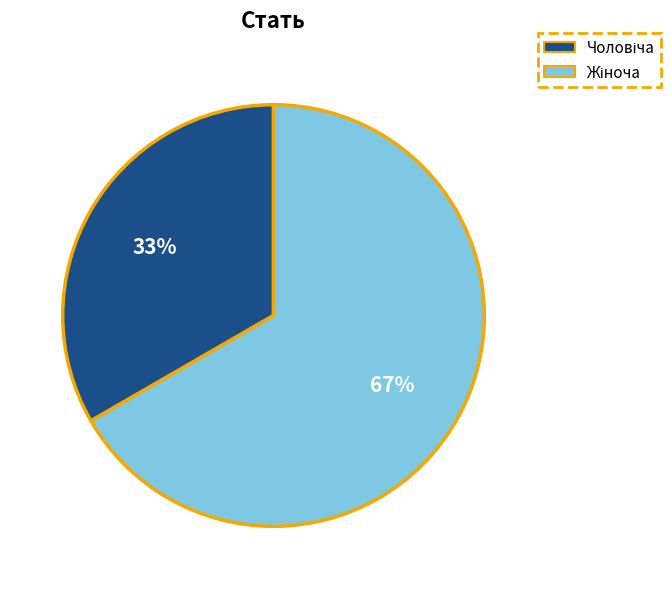

Is there any slice that represents more than half of the pie?

Yes